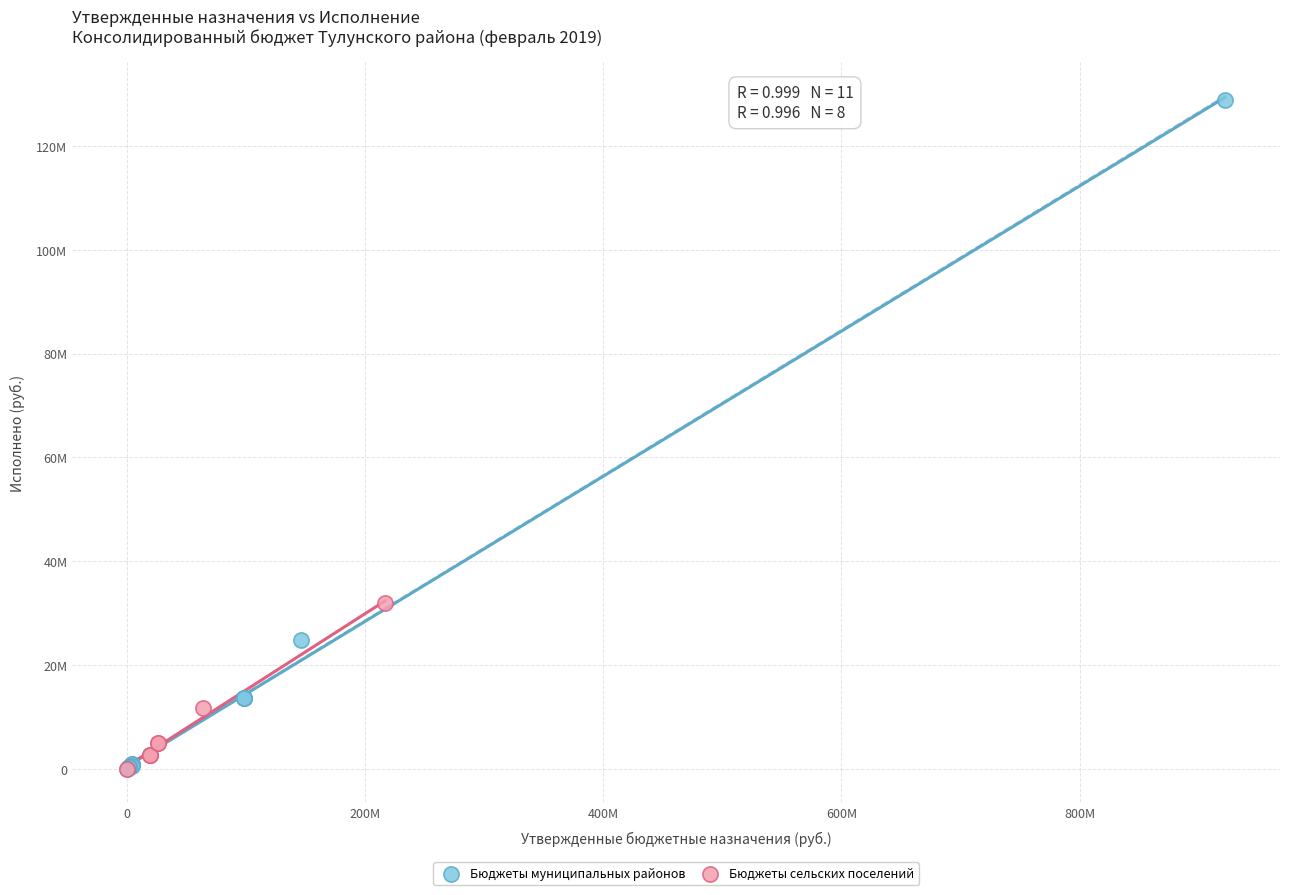

What are all the series names shown in the legend?

Бюджеты муниципальных районов, Бюджеты сельских поселений